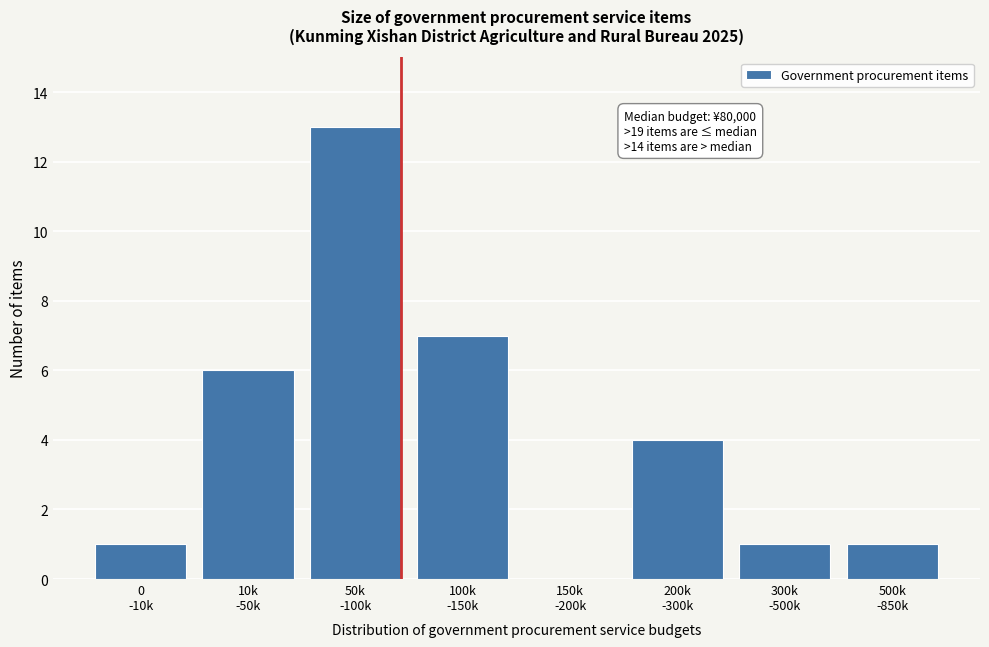

What is the greatest value displayed?

13